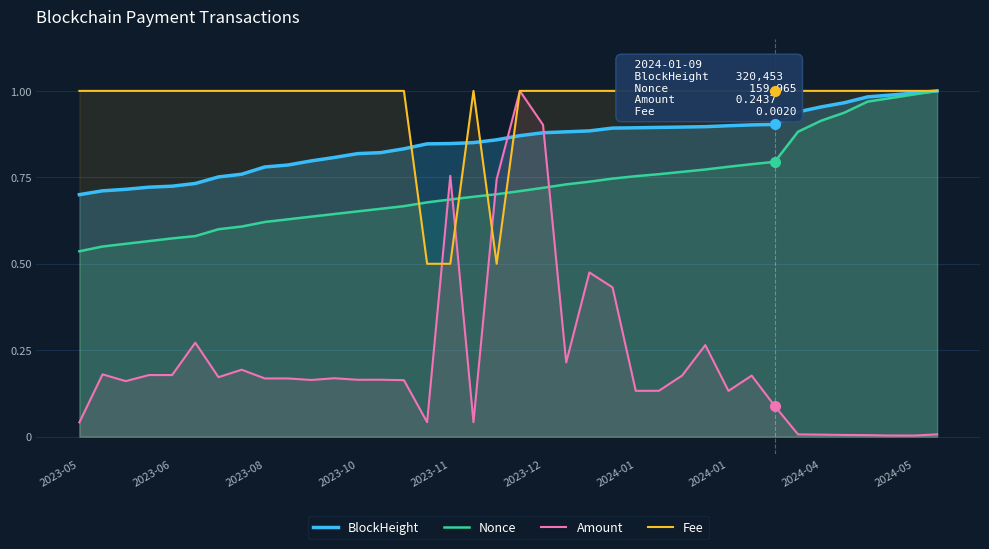

The Nonce series shows 1.0 at 37. True or false?

True